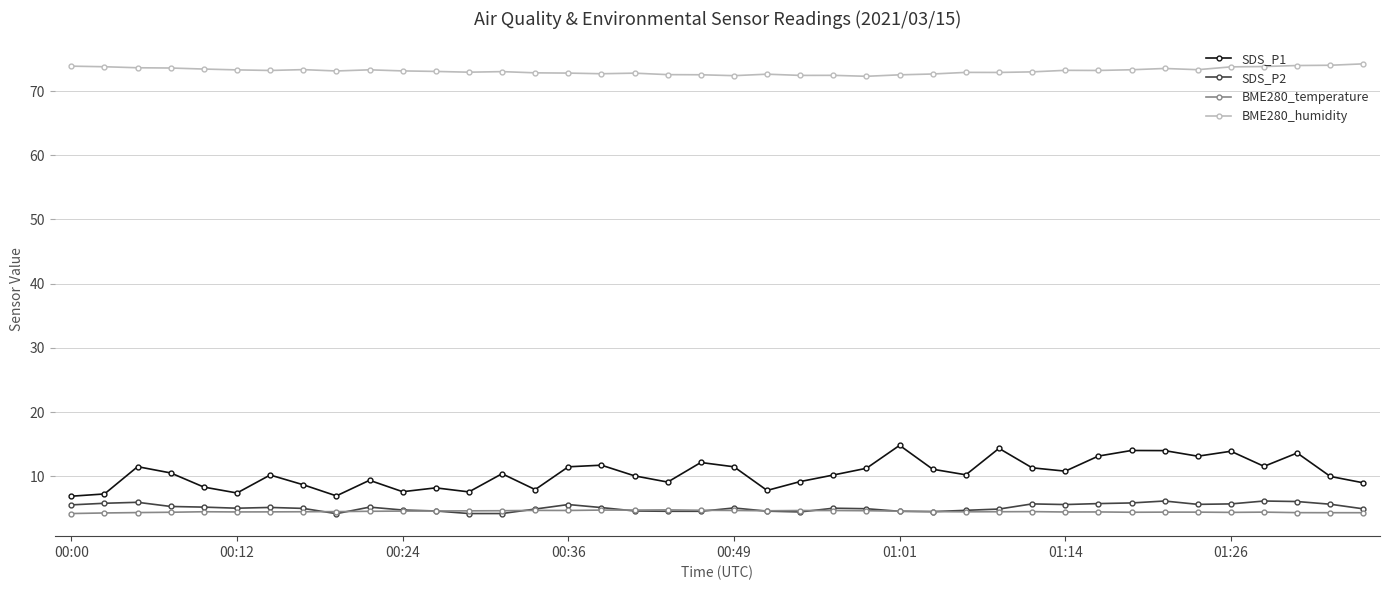

Which series has the largest total across all categories?

BME280_humidity